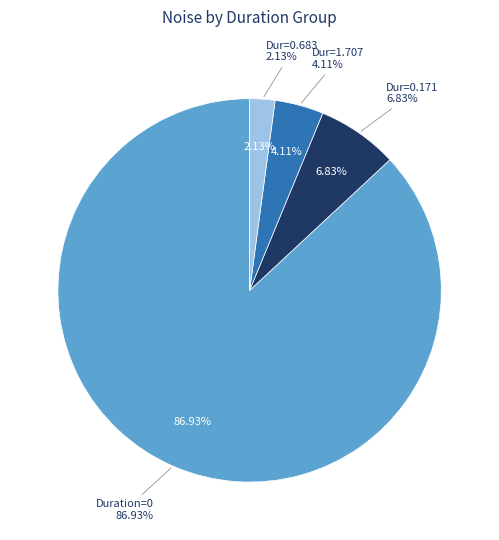

Does 1 account for over 50% of the chart?

No